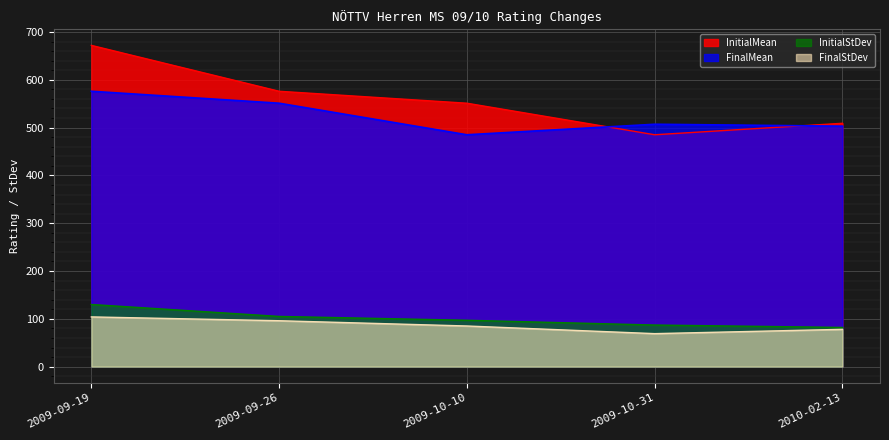

True or false: InitialStDev and InitialMean intersect in this chart.

False